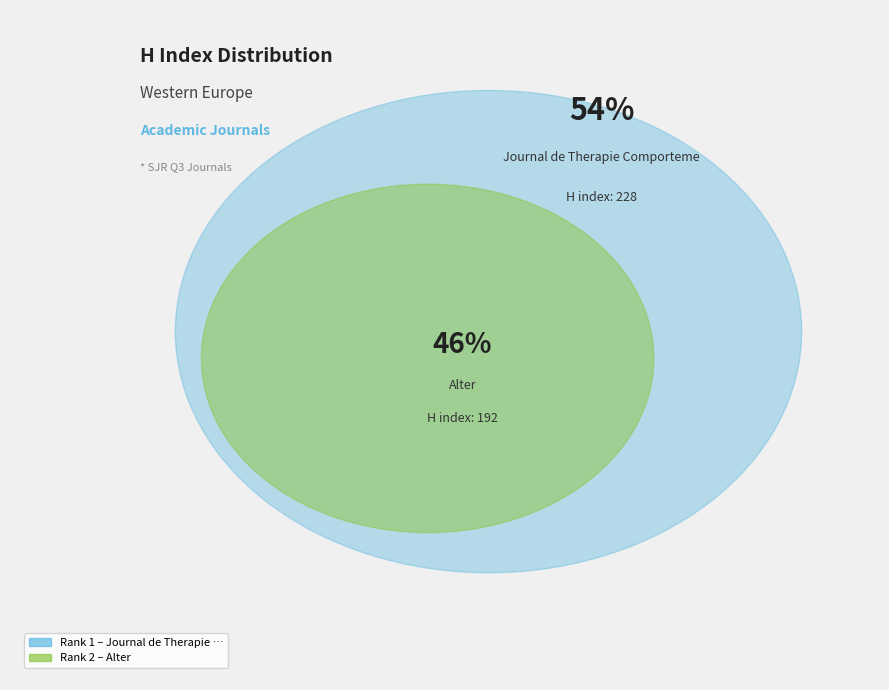

What is the change in value from Journal de Therapie Comportementale et Cognitive to Alter?

-36